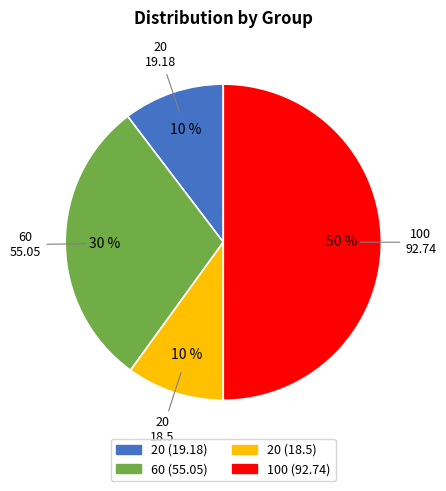

To the nearest percent, what is the average slice percentage?

25%